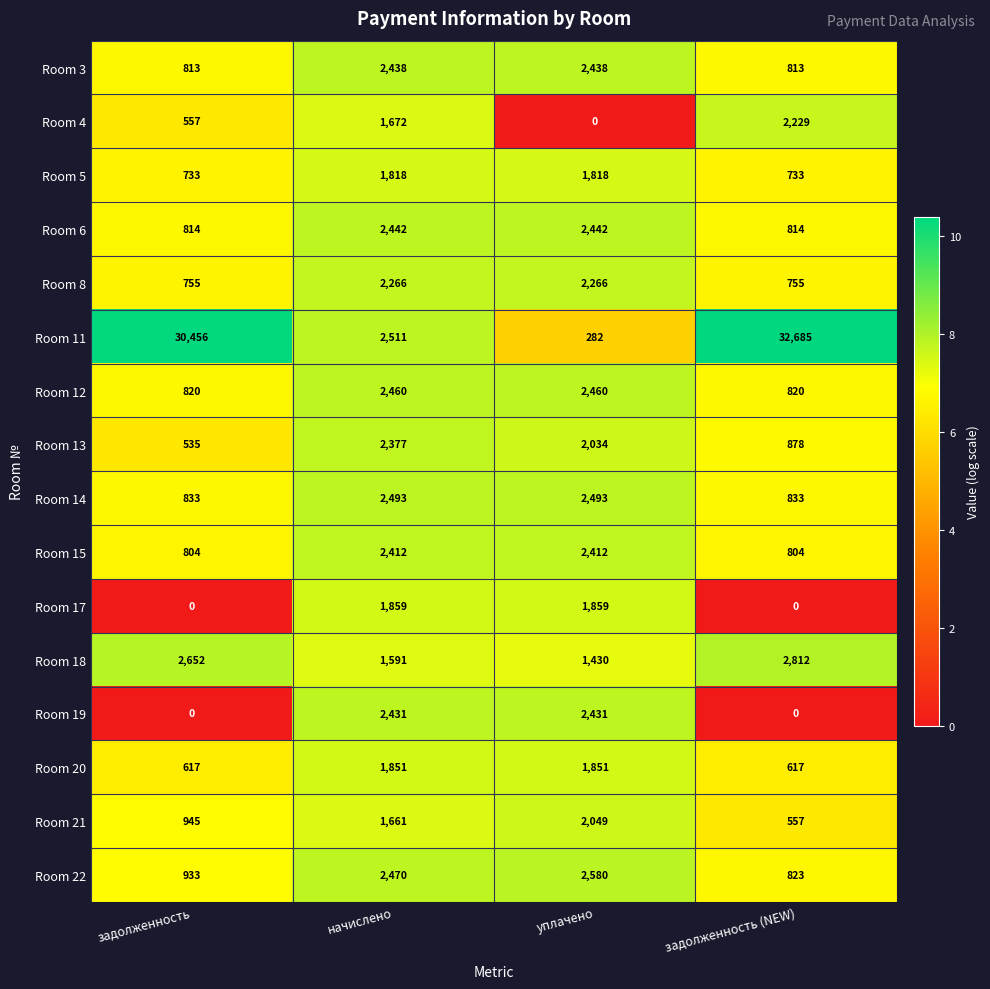

The Room 20 series shows 2741 at уплачено. True or false?

False